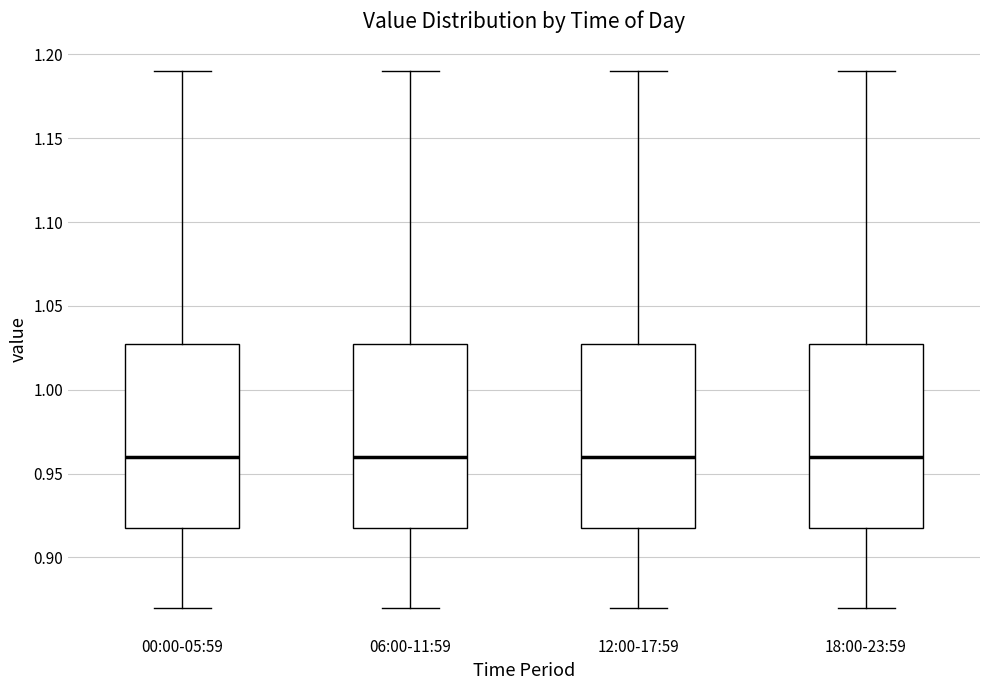

Where does the upper whisker of the box for 06:00-11:59 end on the y-axis? The values are not printed on the chart, so give them approximately, as read against the axis.

1.19